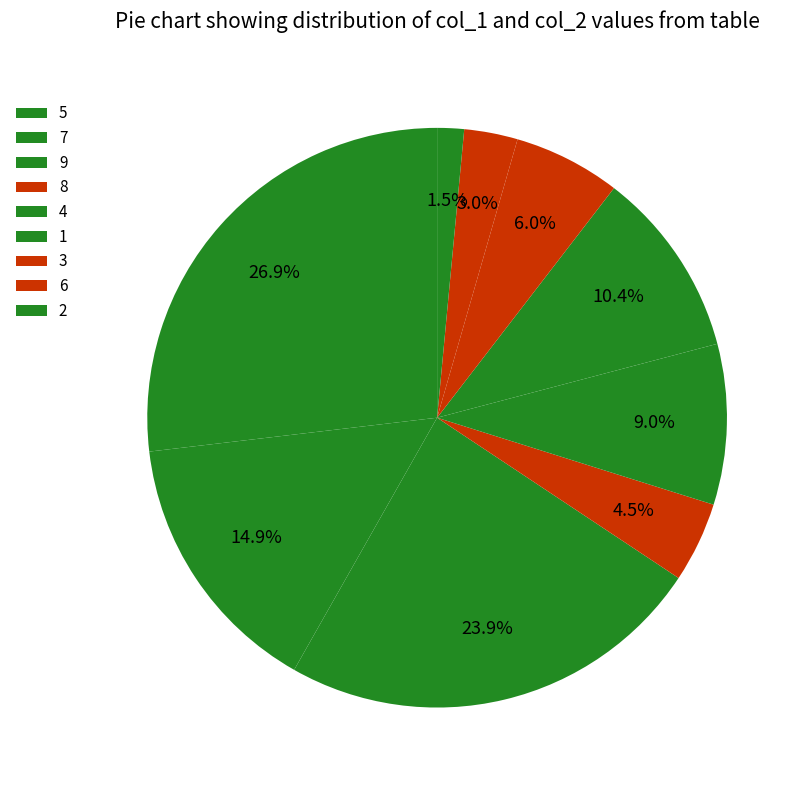

Count the number of slices in the pie.

9